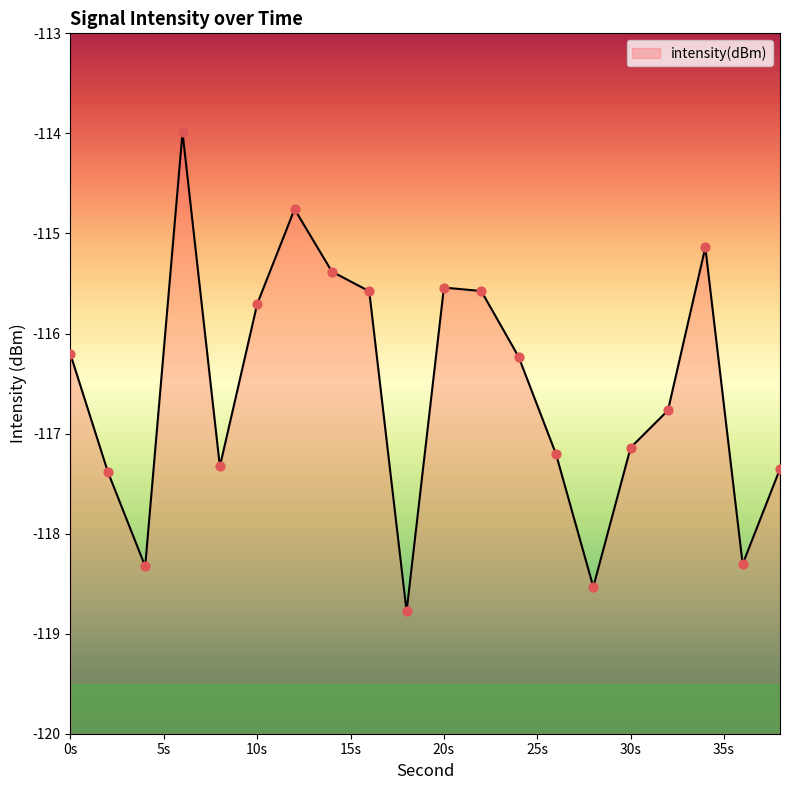

What is the change in value from 8 to 16?

+1.8